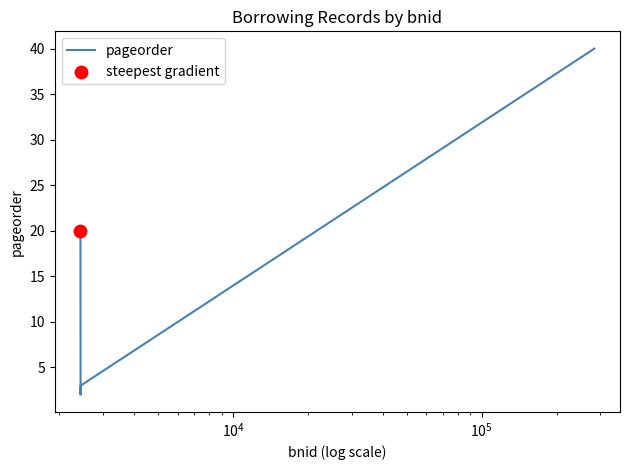

How many interior local valleys (lower than both neighbors) does the data have?

1